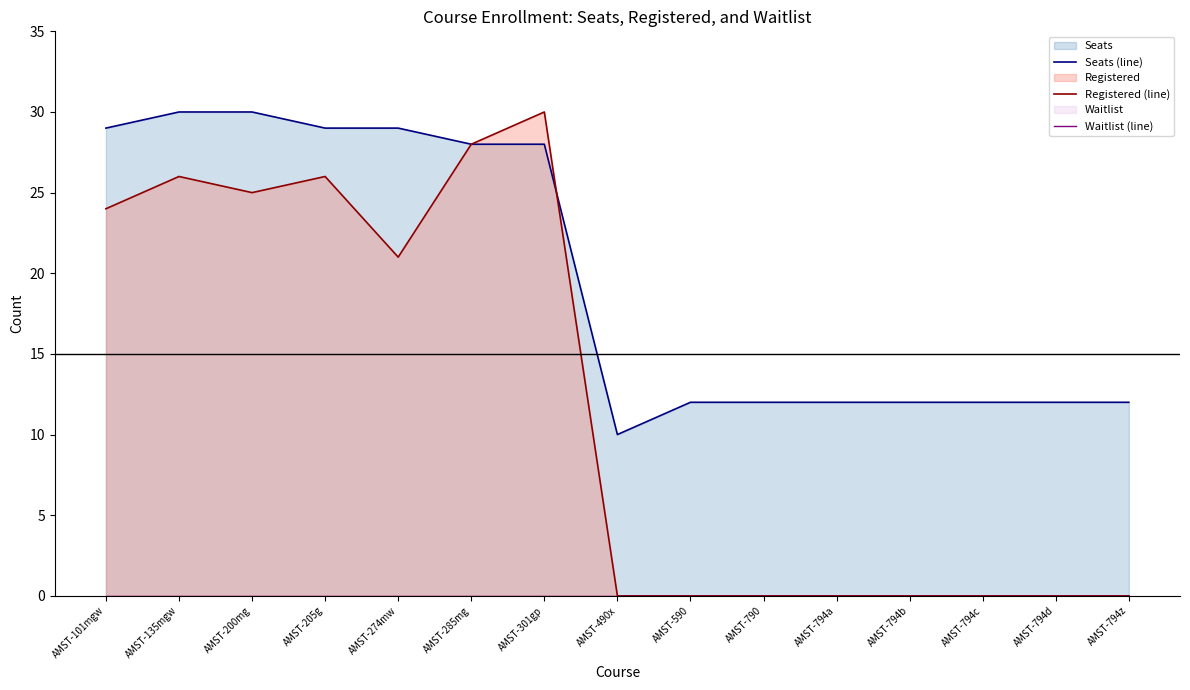

At AMST-490x, list the series in order from smallest to largest.

Registered (line), Waitlist (line), Seats (line)